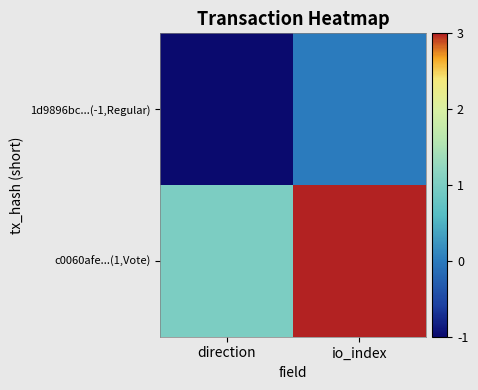

Rank the series by their maximum value, from lowest to highest.

1d9896bc...(-1,Regular), c0060afe...(1,Vote)